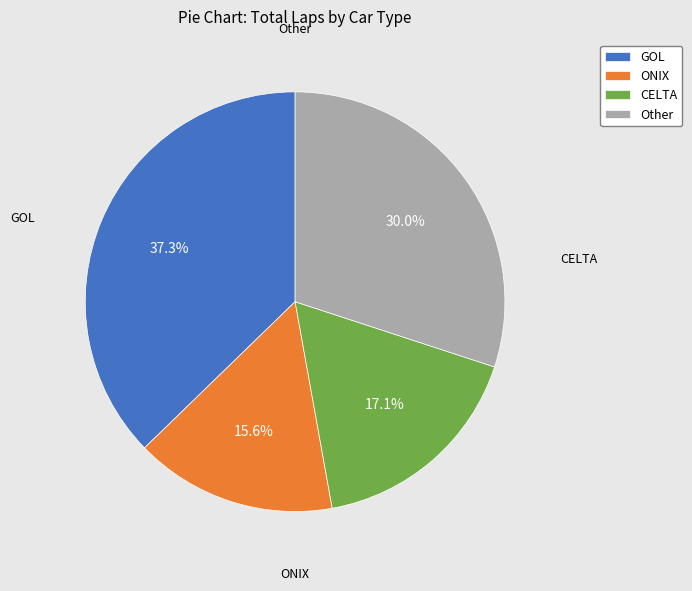

What is the ratio of the value at ONIX to the value at GOL?

0.4